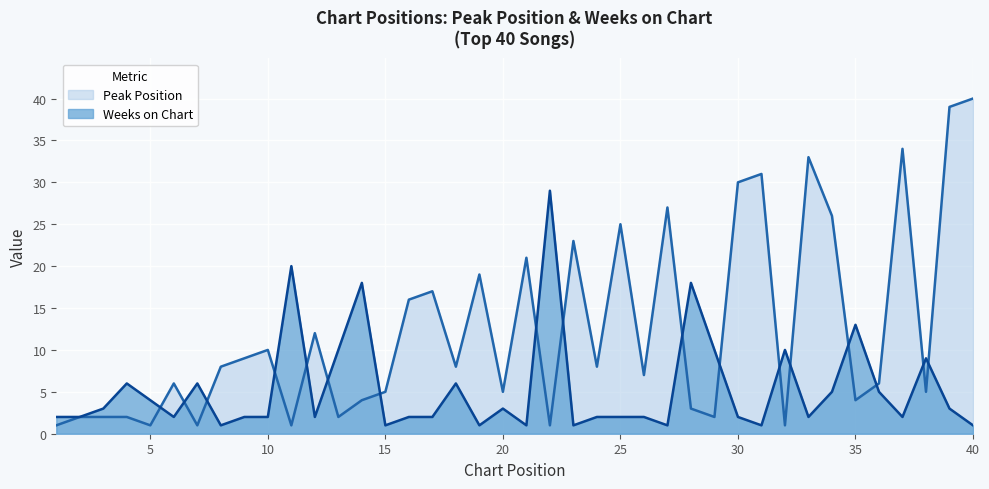

Read the Peak Position value at 24, to the nearest 10.

10